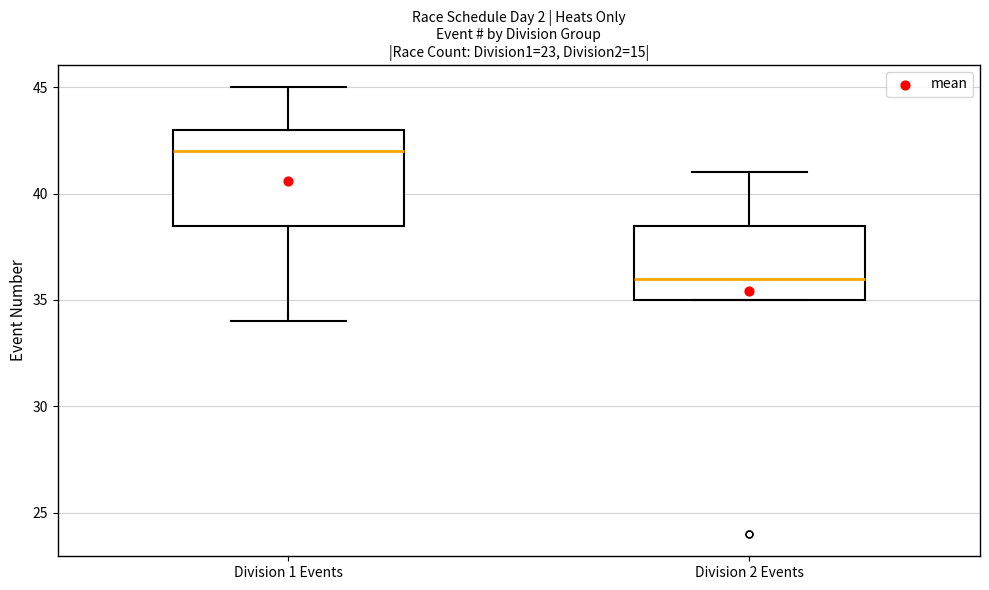

Comparing the boxes themselves (not the whiskers), which one is the tallest?

Division 1 Events